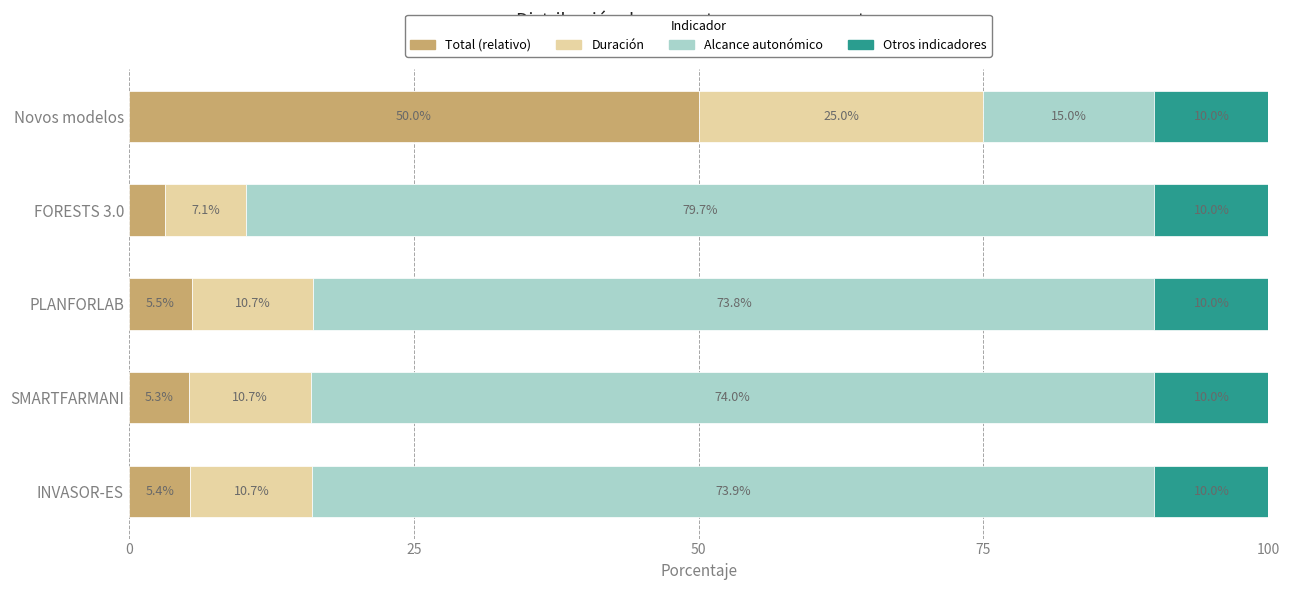

What is the total value across all series at FORESTS 3.0?

100.0